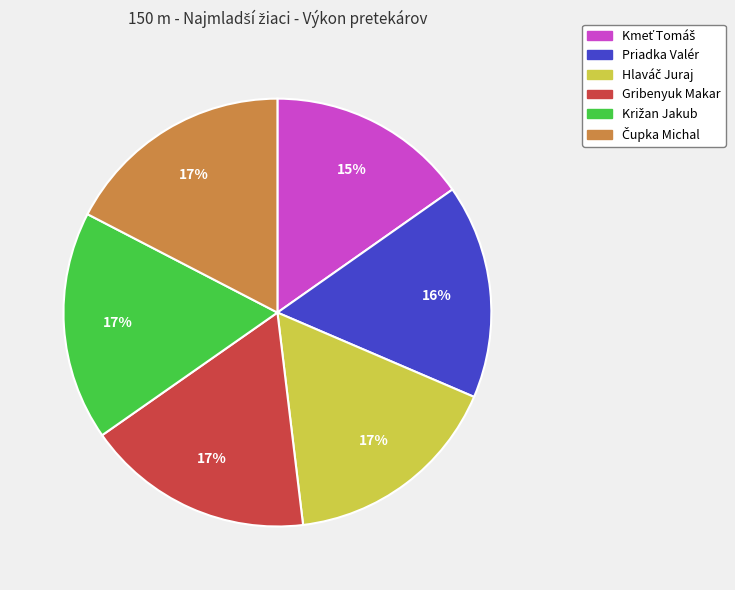

How many slices are in this pie chart?

6